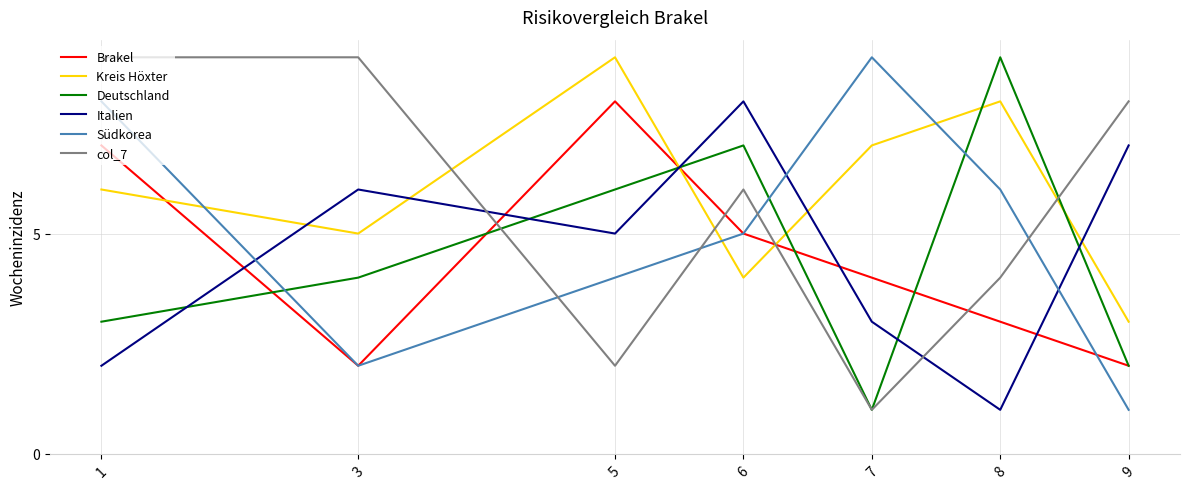

The Deutschland series shows 3 at 1. True or false?

True